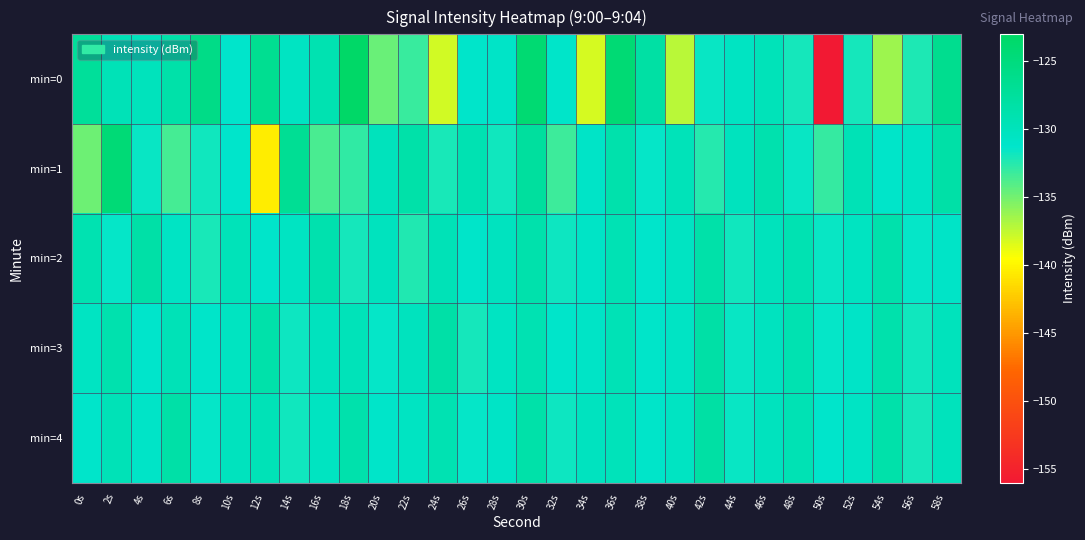

Reading left to right, what are all the values shown in this chart?

min=0: 0s=-127.3	2s=-129.6	4s=-130.0	6s=-128.5	8s=-125.7	10s=-131.4	12s=-126.5	14s=-130.5	16s=-129.2	18s=-123.2	20s=-134.7	22s=-133.2	24s=-138.0	26s=-131.2	28s=-131.0	30s=-124.1	32s=-131.1	34s=-138.1	36s=-124.3	38s=-128.1	40s=-137.3	42s=-131.6	44s=-130.5	46s=-129.8	48s=-131.9	50s=-155.9	52s=-131.9	54s=-136.4	56s=-132.2	58s=-126.5
min=1: 0s=-134.8	2s=-124.4	4s=-131.5	6s=-133.5	8s=-131.8	10s=-131.3	12s=-140.5	14s=-126.8	16s=-133.7	18s=-132.8	20s=-130.0	22s=-128.5	24s=-132.1	26s=-129.3	28s=-131.8	30s=-127.6	32s=-133.2	34s=-130.9	36s=-128.7	38s=-131.4	40s=-129.8	42s=-132.5	44s=-130.2	46s=-128.9	48s=-131.6	50s=-133.0	52s=-129.5	54s=-131.1	56s=-130.7	58s=-128.3
min=2: 0s=-129.1	2s=-131.5	4s=-128.3	6s=-130.7	8s=-132.1	10s=-129.8	12s=-131.2	14s=-130.5	16s=-128.9	18s=-131.9	20s=-130.1	22s=-132.4	24s=-129.6	26s=-131.0	28s=-130.3	30s=-128.7	32s=-131.7	34s=-130.8	36s=-129.4	38s=-131.3	40s=-130.6	42s=-128.5	44s=-131.8	46s=-130.0	48s=-129.2	50s=-131.6	52s=-130.4	54s=-128.8	56s=-131.4	58s=-130.9
min=3: 0s=-130.5	2s=-128.9	4s=-131.3	6s=-129.7	8s=-131.1	10s=-130.4	12s=-128.6	14s=-131.7	16s=-130.2	18s=-129.8	20s=-131.5	22s=-130.1	24s=-128.4	26s=-131.9	28s=-130.6	30s=-129.3	32s=-131.2	34s=-130.8	36s=-129.5	38s=-131.0	40s=-130.7	42s=-128.2	44s=-131.6	46s=-130.3	48s=-129.1	50s=-131.4	52s=-130.9	54s=-128.7	56s=-131.8	58s=-130.0
min=4: 0s=-131.2	2s=-129.6	4s=-130.9	6s=-128.3	8s=-131.5	10s=-130.1	12s=-129.7	14s=-131.8	16s=-130.4	18s=-128.8	20s=-131.1	22s=-130.6	24s=-129.2	26s=-131.4	28s=-130.8	30s=-128.5	32s=-131.7	34s=-130.3	36s=-129.9	38s=-131.0	40s=-130.5	42s=-128.1	44s=-131.6	46s=-130.2	48s=-129.4	50s=-131.3	52s=-130.7	54s=-128.6	56s=-131.9	58s=-130.0